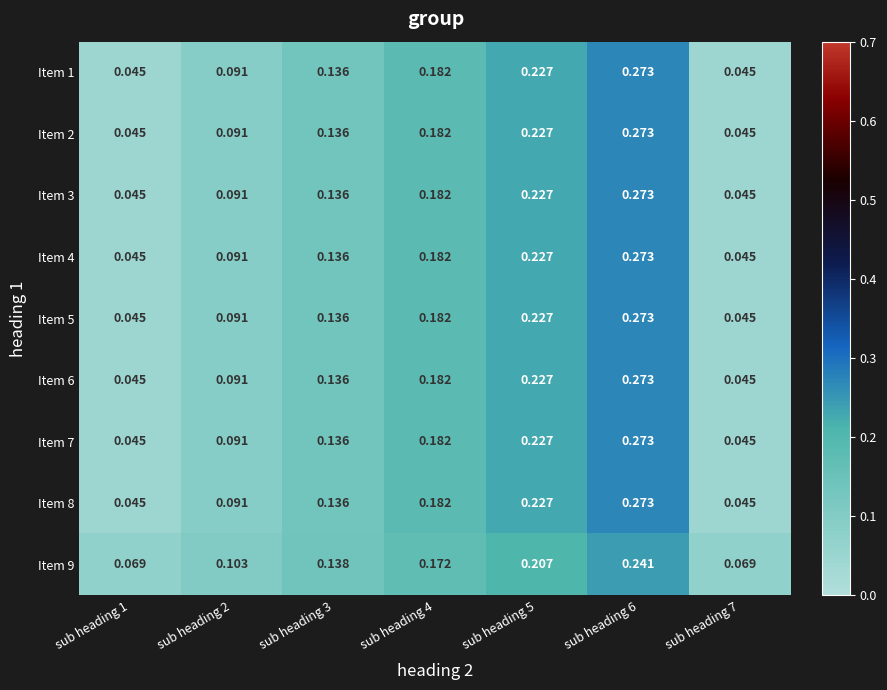

Is the value of Item 4 at sub heading 7 greater than the value of Item 3 at sub heading 2?

No